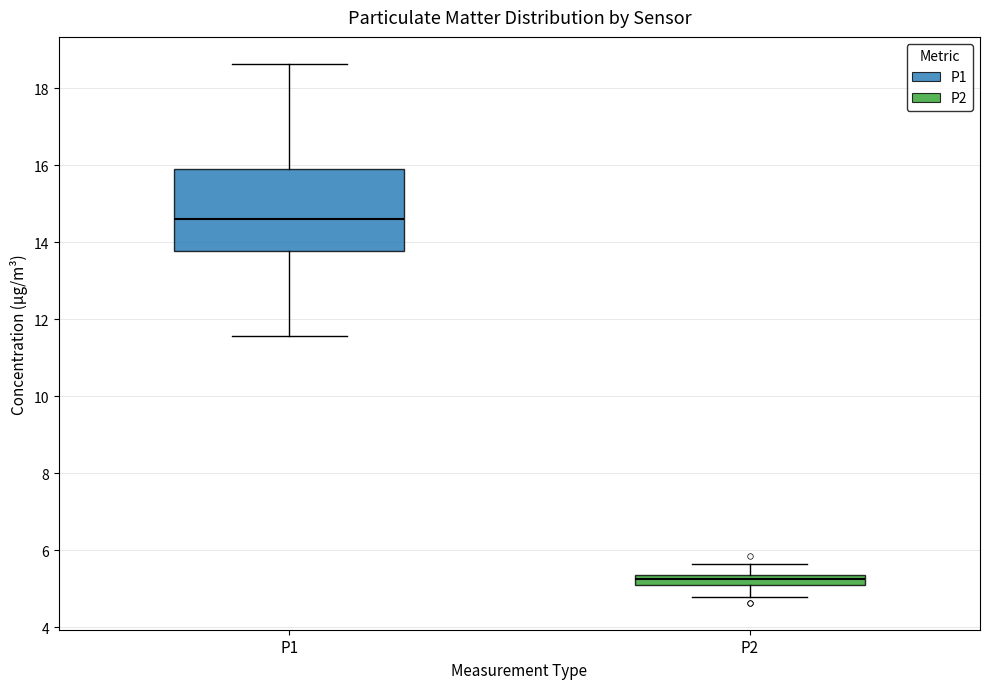

Where does the lower whisker of the box for P2 end on the y-axis? The values are not printed on the chart, so give them approximately, as read against the axis.

4.8